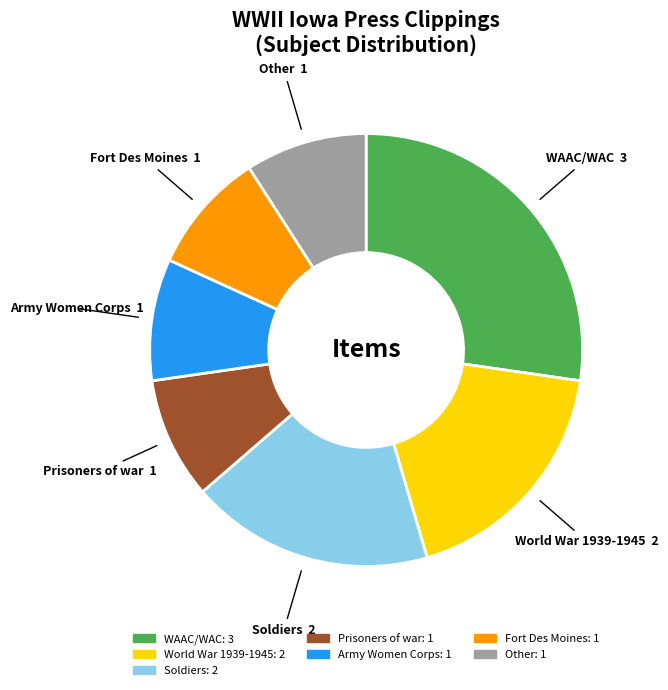

Does any single category account for the majority?

No